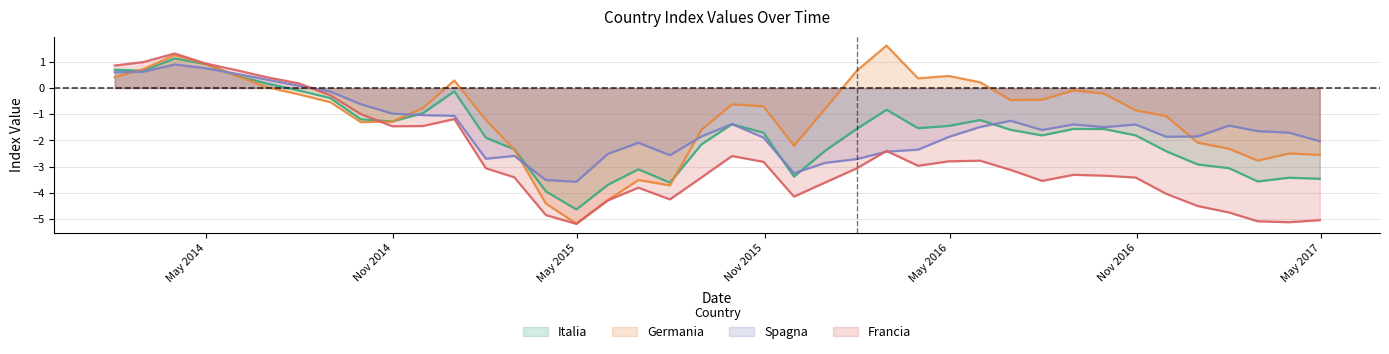

At which category is the sum across all series the highest?

2014-03-31